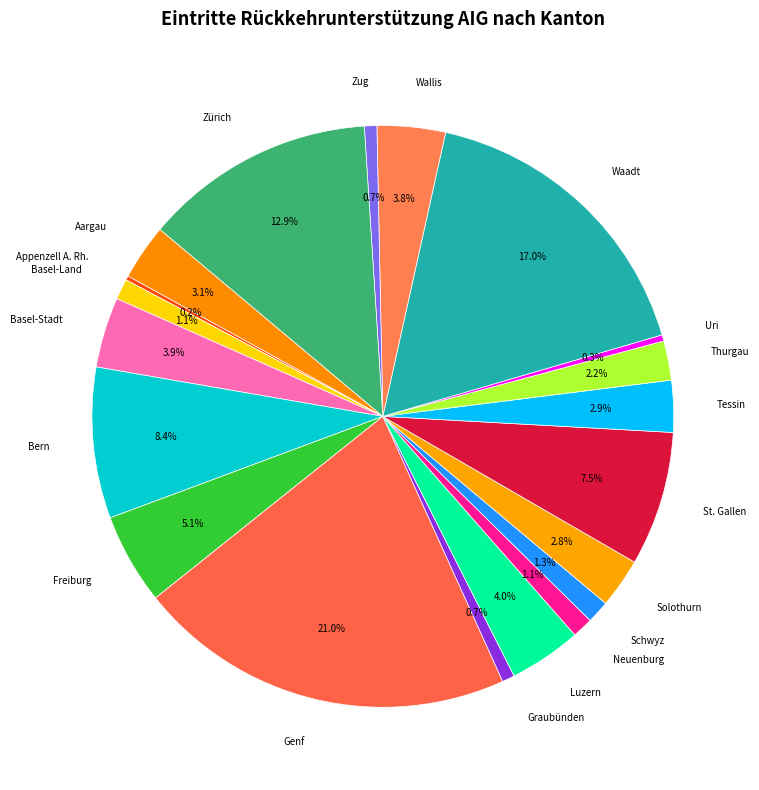

To the nearest percent, what percentage of the pie is Waadt?

17%